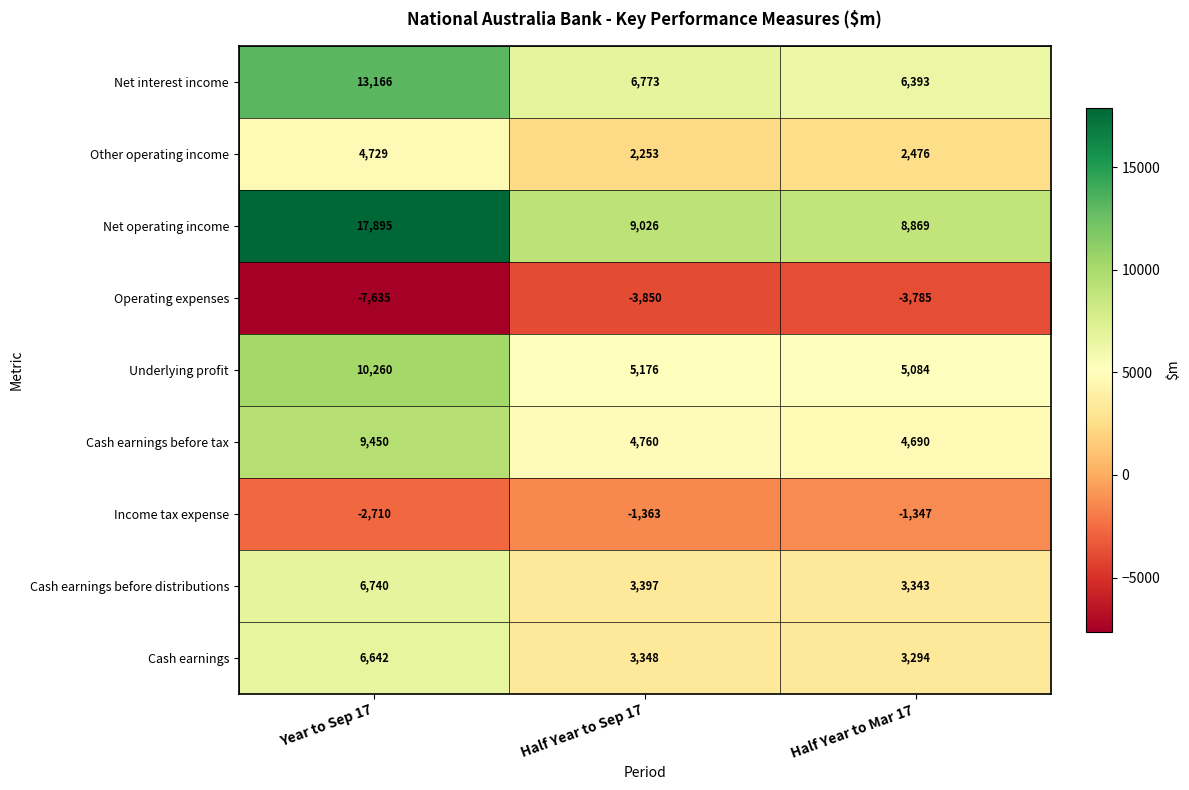

At which category is the sum across all series the highest?

Year to Sep 17